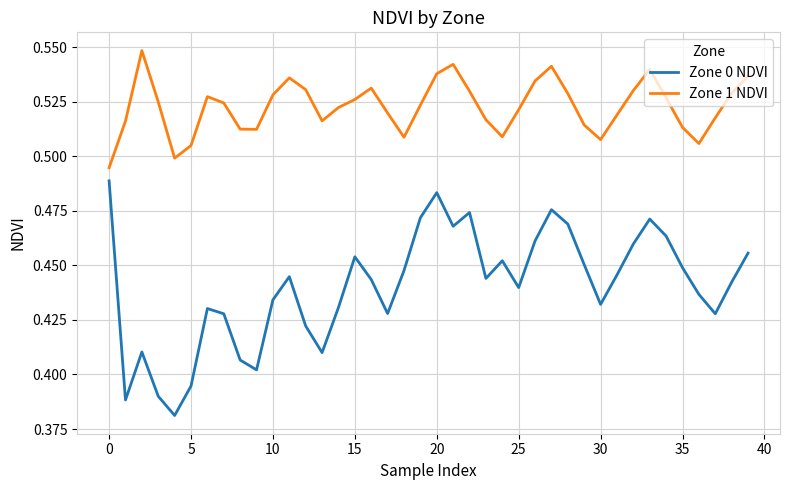

How many series are shown in this chart?

2